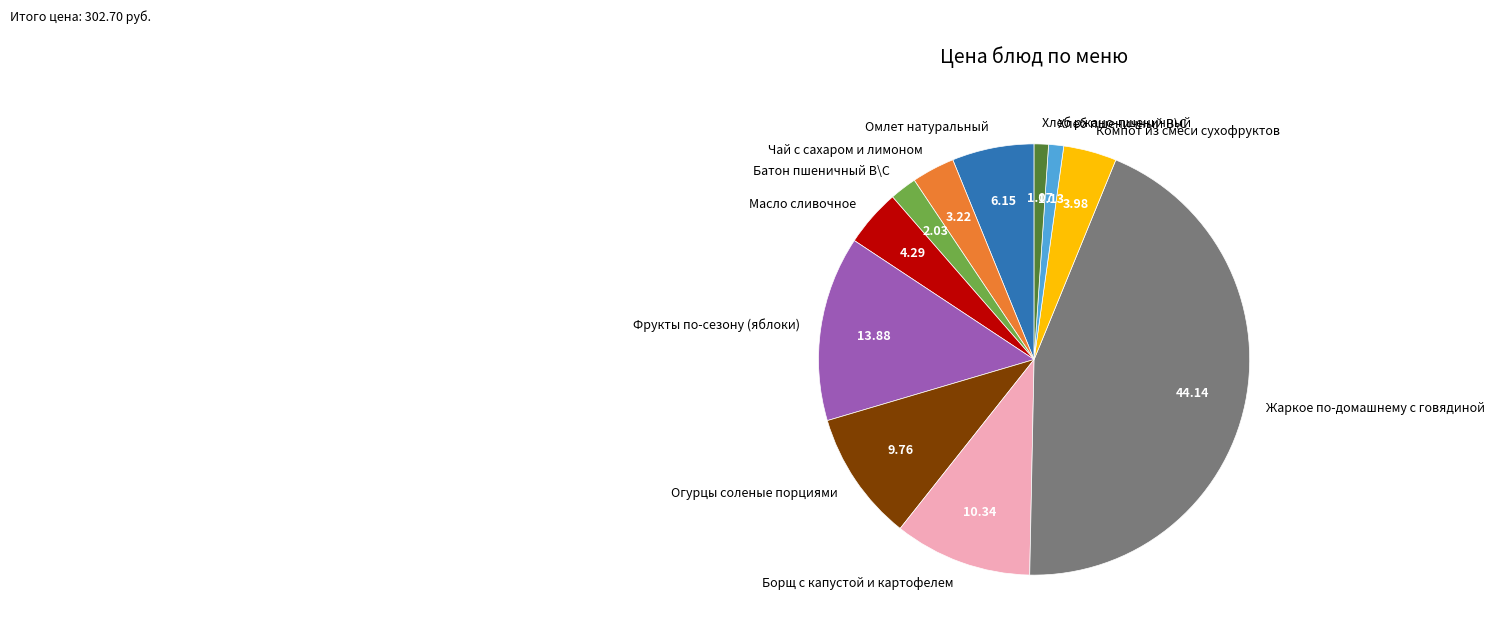

What is the largest slice in the pie chart?

Жаркое по-домашнему с говядиной